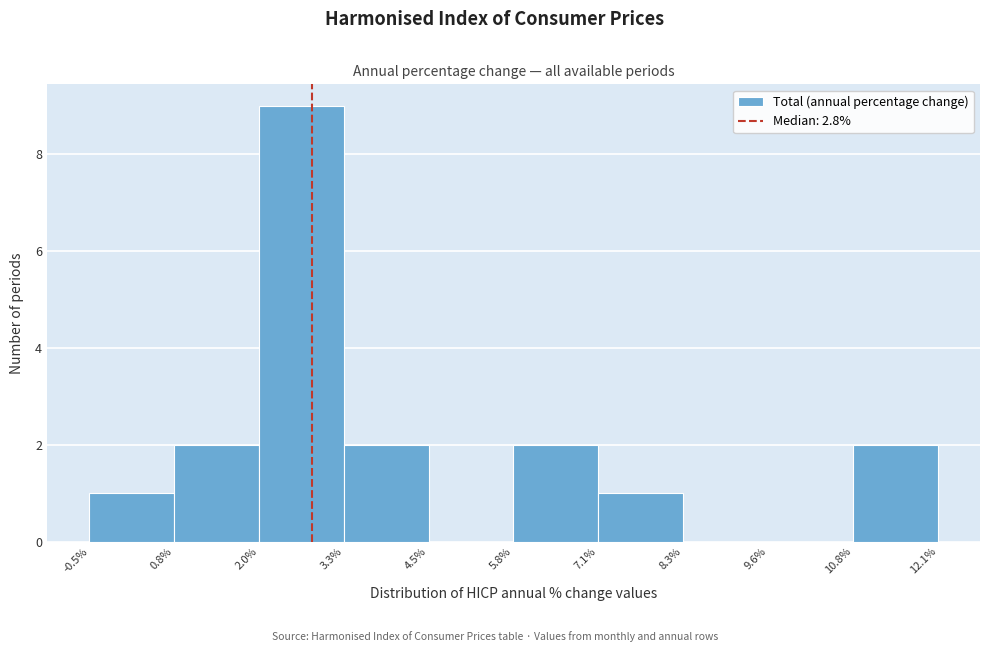

Over which range of the x-axis is the bar tallest?

2.0% to 3.3%